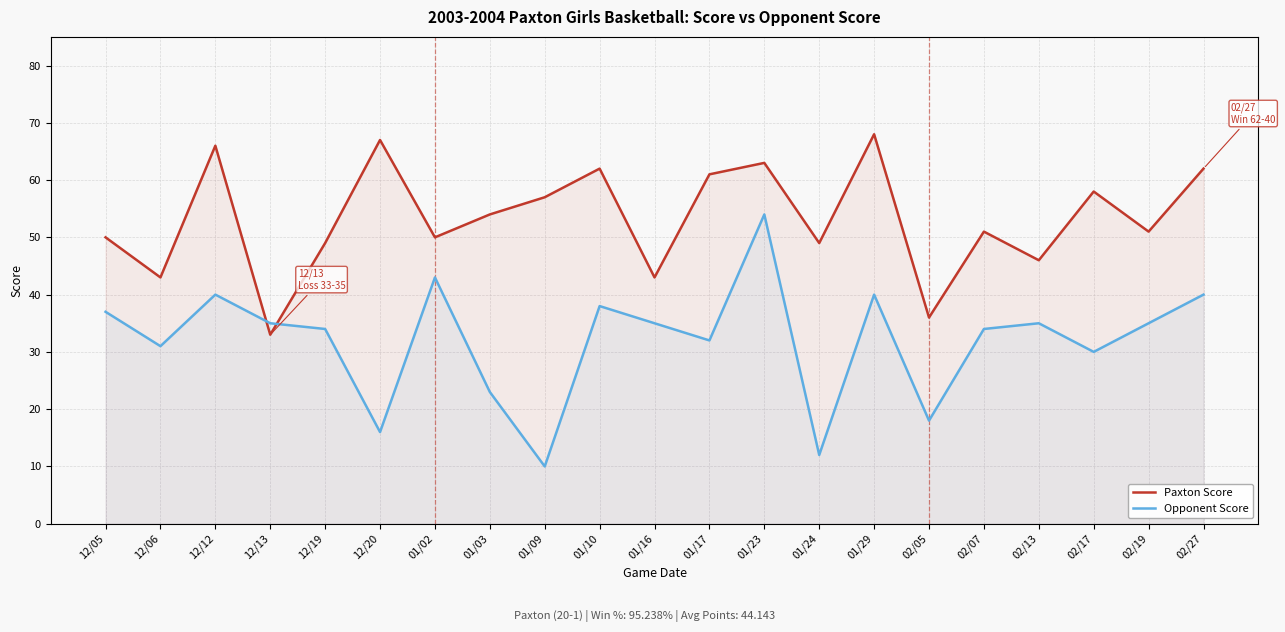

What is the label of the 15th point from the right?

01/02